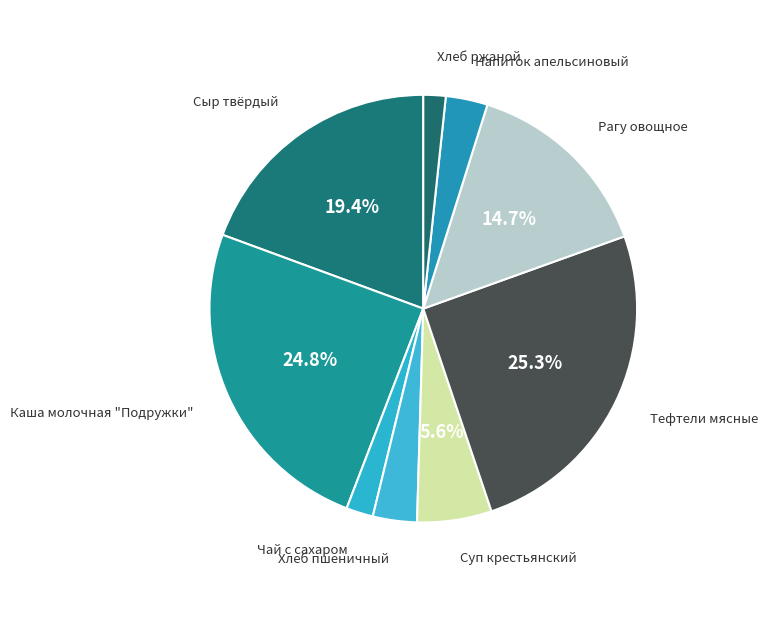

How many slices are in this pie chart?

9